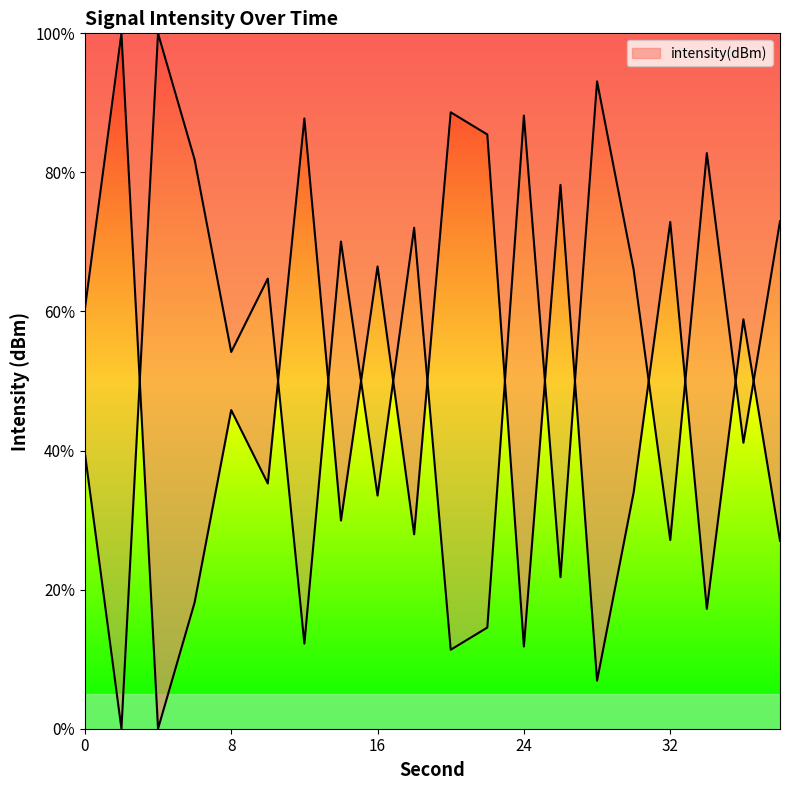

Rank the categories by value from lowest to highest.

4, 28, 24, 34, 6, 38, 18, 14, 30, 10, 8, 36, 0, 16, 32, 26, 22, 12, 20, 2